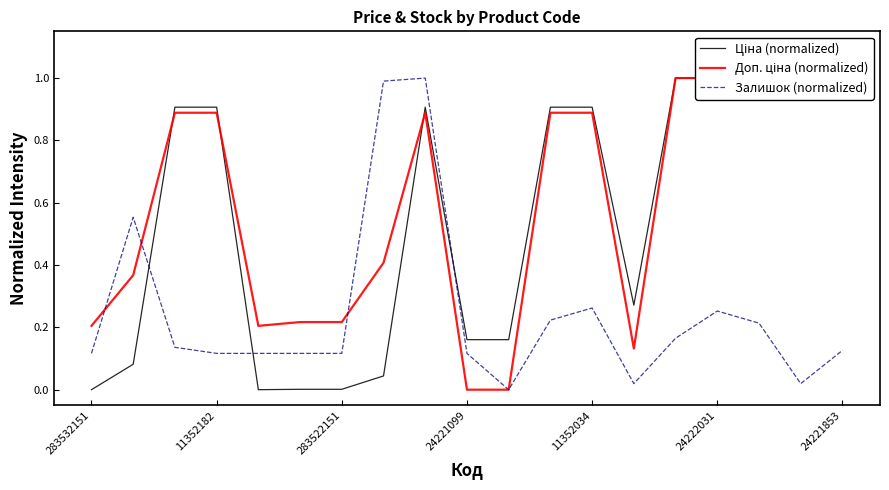

Reading left to right, extract all data points from this chart.

Ціна (normalized): 0.0	0.1	0.9	0.9	0.0	0.0	0.0	0.0	0.9	0.2	0.2	0.9	0.9	0.3	1.0	1.0	1.0	1.0	1.0
Доп. ціна (normalized): 0.2	0.4	0.9	0.9	0.2	0.2	0.2	0.4	0.9	0.0	0.0	0.9	0.9	0.1	1.0	1.0	1.0	1.0	1.0
Залишок (normalized): 0.1	0.6	0.1	0.1	0.1	0.1	0.1	1.0	1.0	0.1	0.0	0.2	0.3	0.0	0.2	0.3	0.2	0.0	0.1